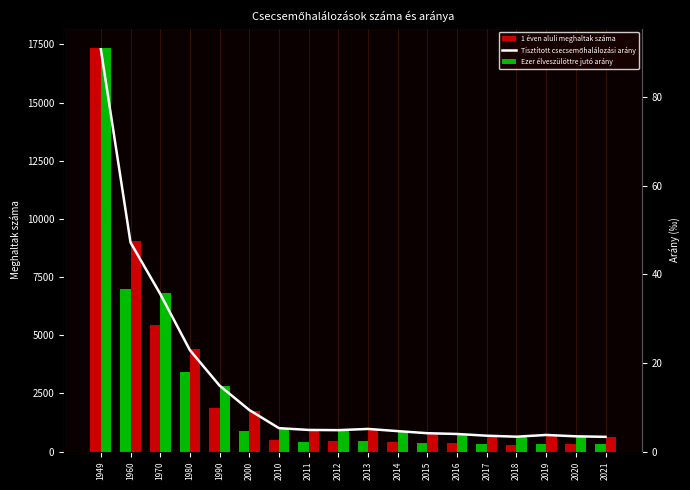

What is the lowest value of the 1 éven aluli meghaltak száma series?

304.0